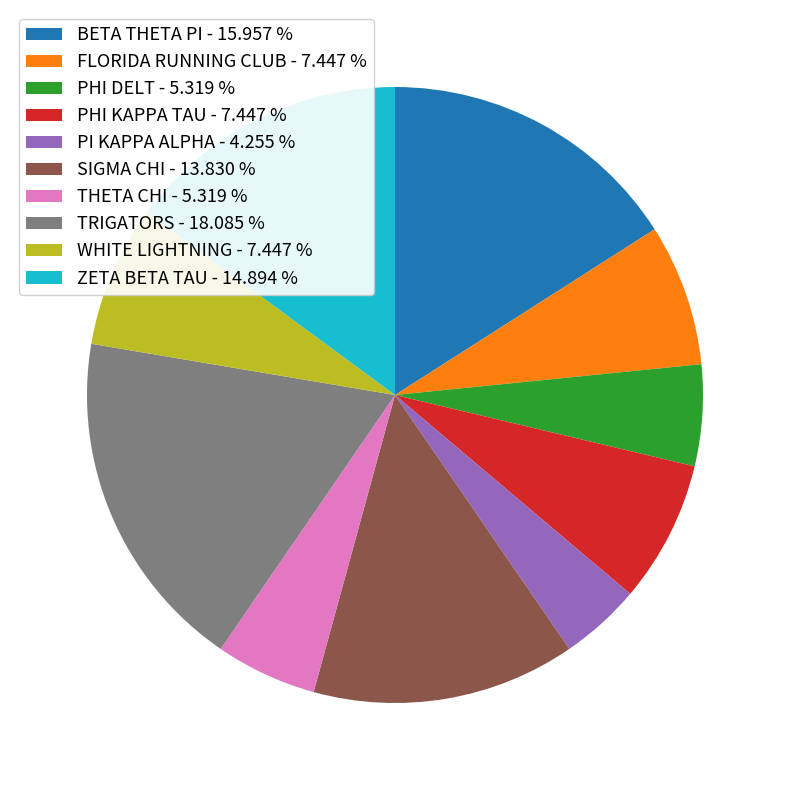

What is the ratio of the value at PHI DELT to the value at BETA THETA PI?

0.3